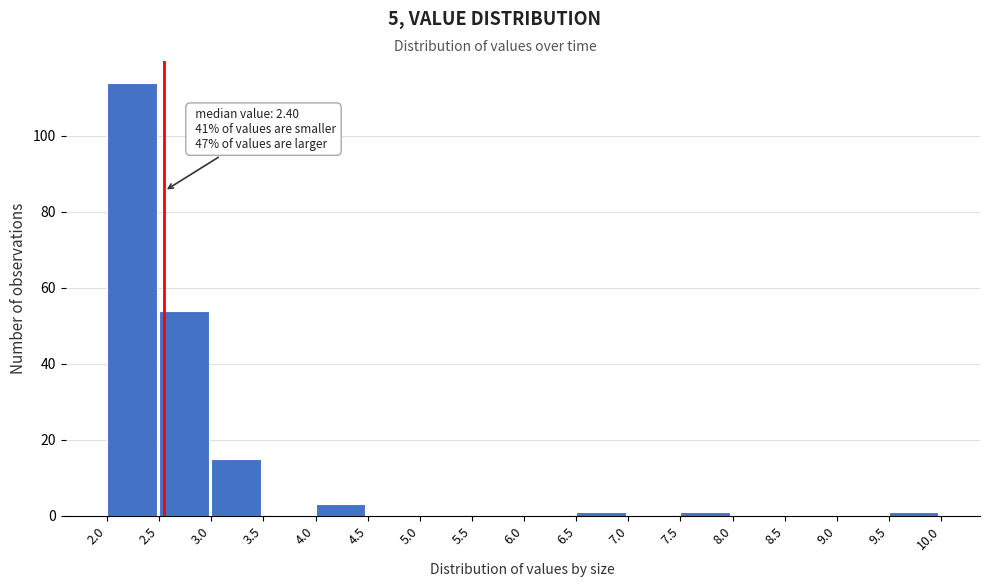

Over which range of the x-axis is the bar tallest?

2.0 to 2.5